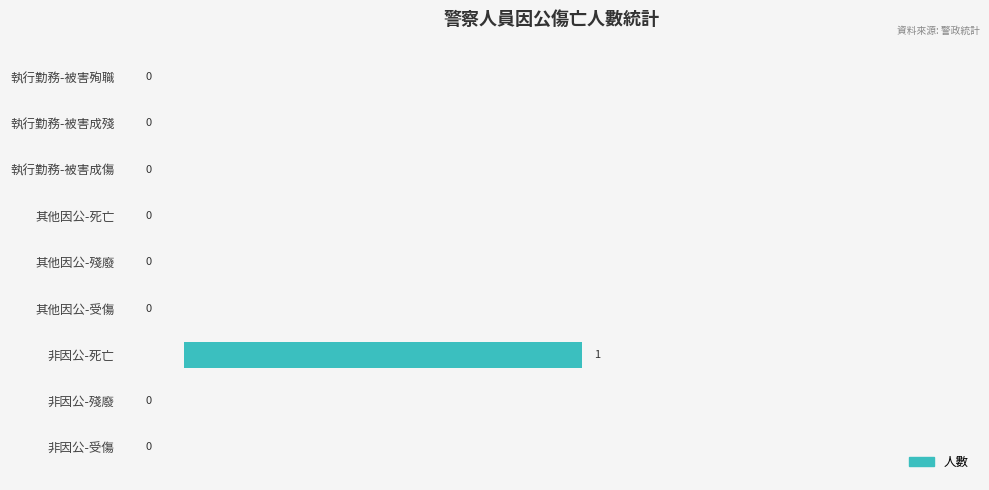

What is the maximum value shown in the chart?

1